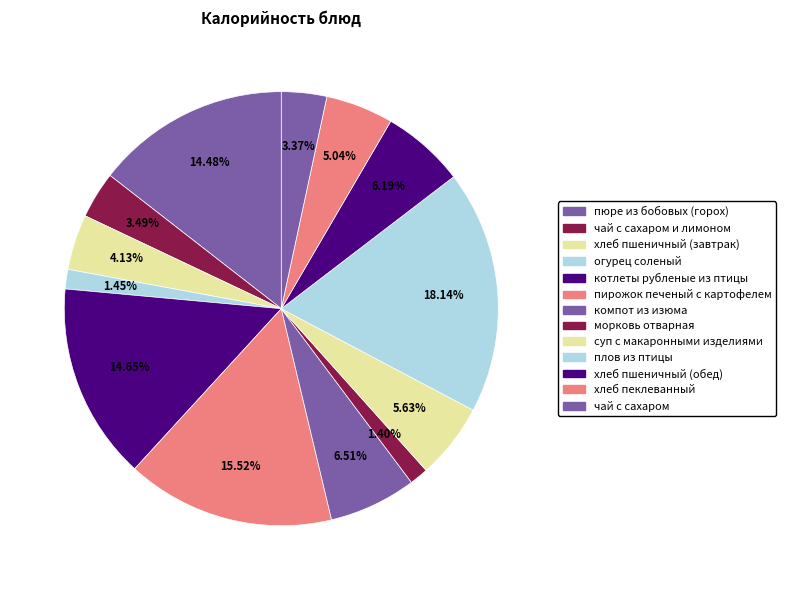

How many segments does this pie chart have?

13